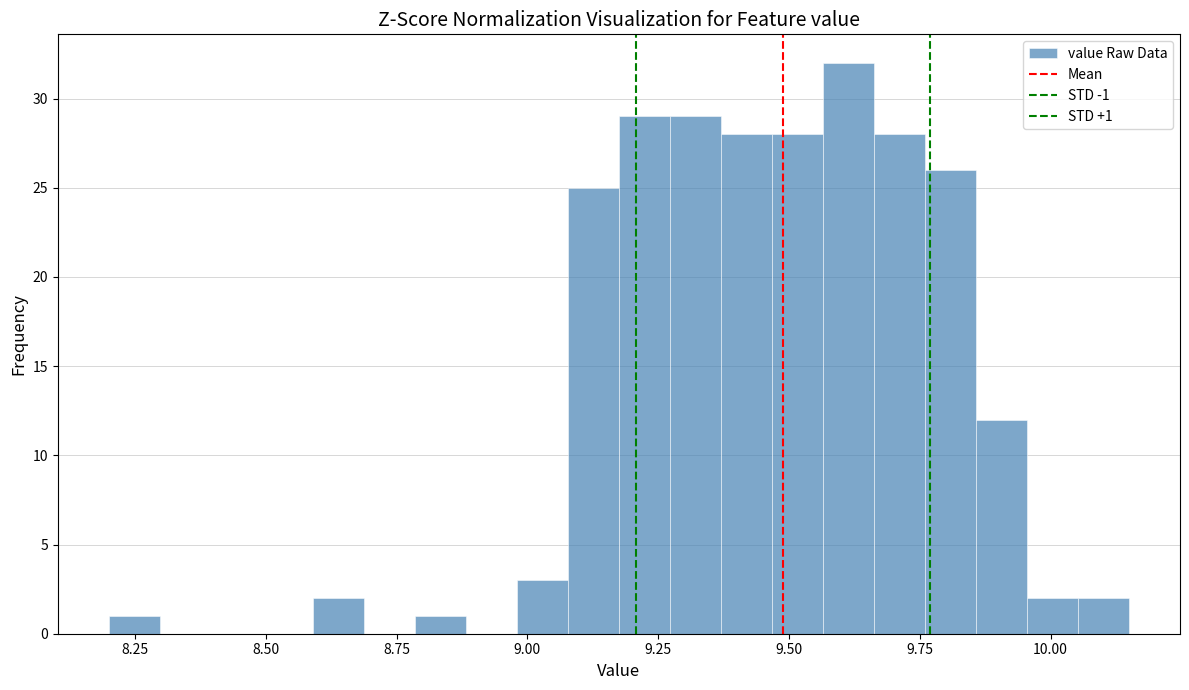

Around what value on the x-axis is the tallest bar? Give the approximate position of its centre, as read against the axis.

9.60